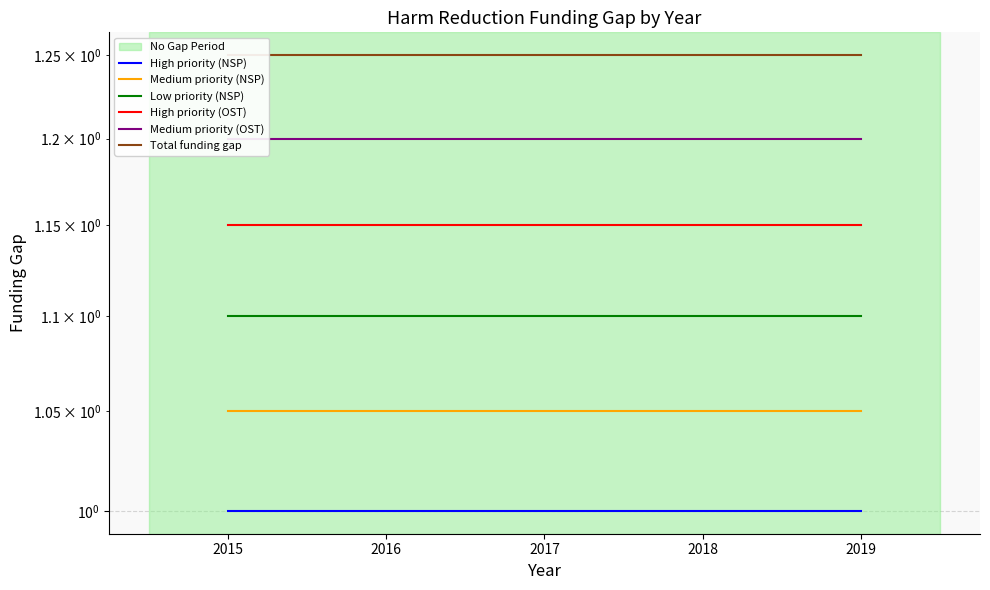

Reading left to right, what are all the values shown in this chart?

High priority (NSP): 1.0	1.0	1.0	1.0	1.0
Medium priority (NSP): 1.1	1.1	1.1	1.1	1.1
Low priority (NSP): 1.1	1.1	1.1	1.1	1.1
High priority (OST): 1.1	1.1	1.1	1.1	1.1
Medium priority (OST): 1.2	1.2	1.2	1.2	1.2
Total funding gap: 1.2	1.2	1.2	1.2	1.2